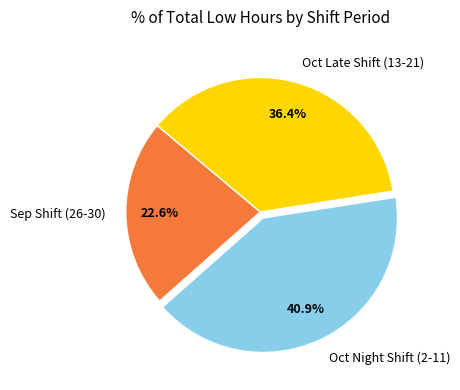

What is the largest slice in the pie chart?

Oct Night Shift (2-11)